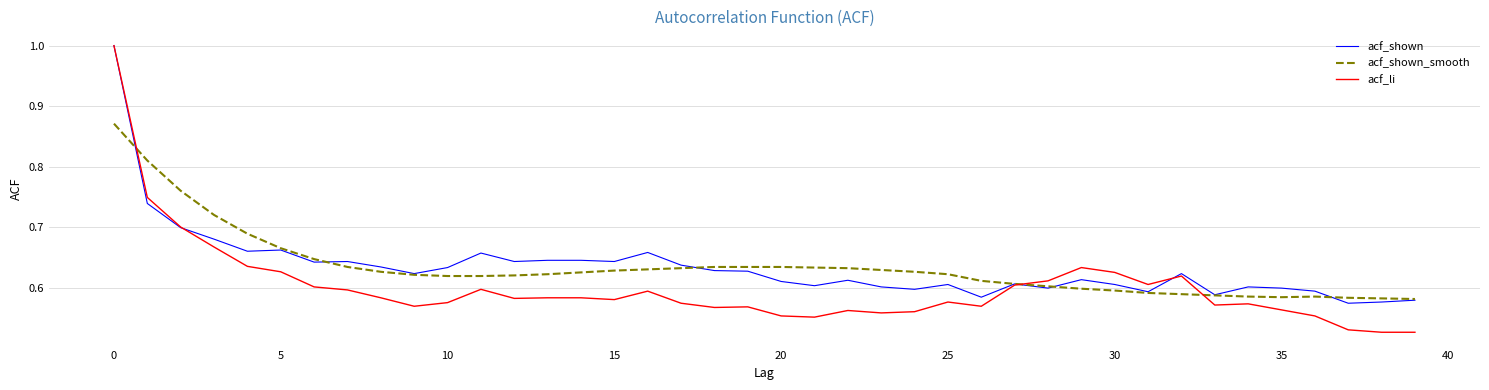

Which series has the widest spread of values?

acf_li